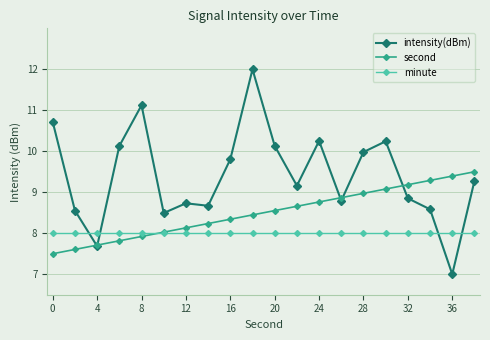

What are all the series names shown in the legend?

intensity(dBm), second, minute